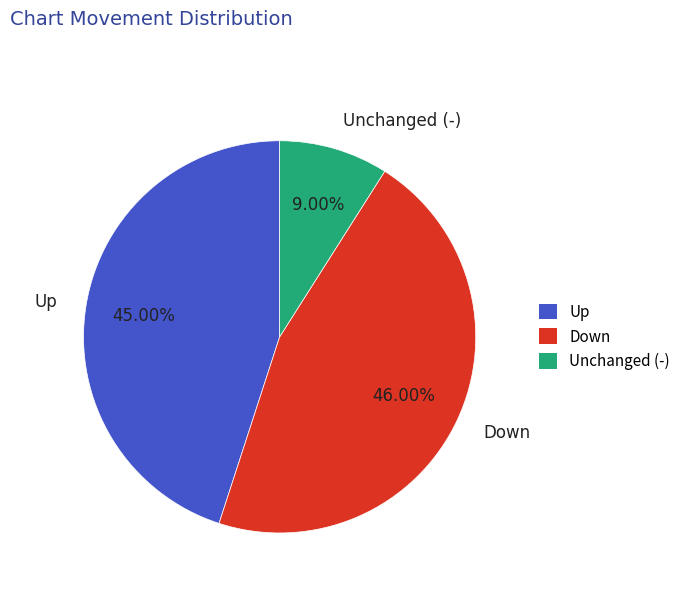

Which has a higher value, Down or Unchanged (-)?

Down